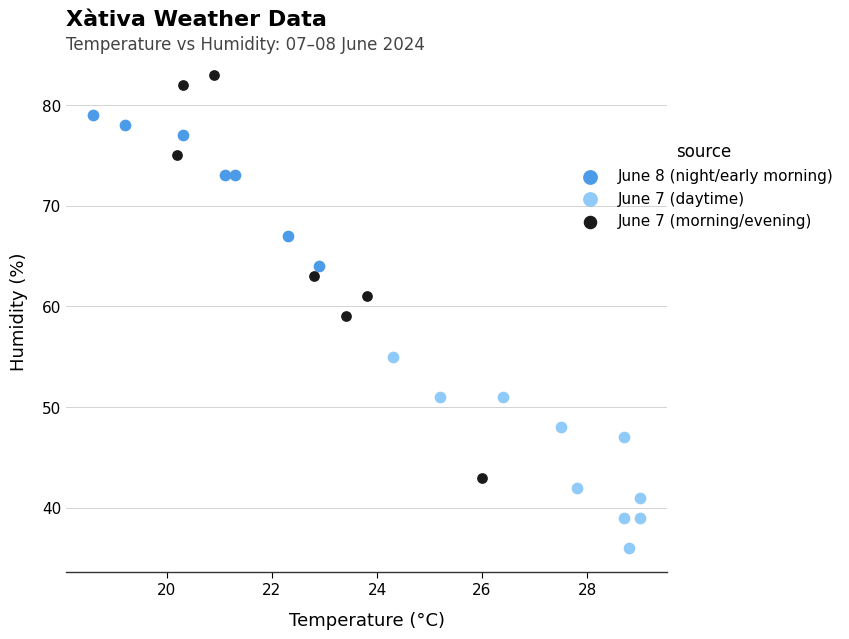

What are all the series names shown in the legend?

June 8 (night/early morning), June 7 (daytime), June 7 (morning/evening)